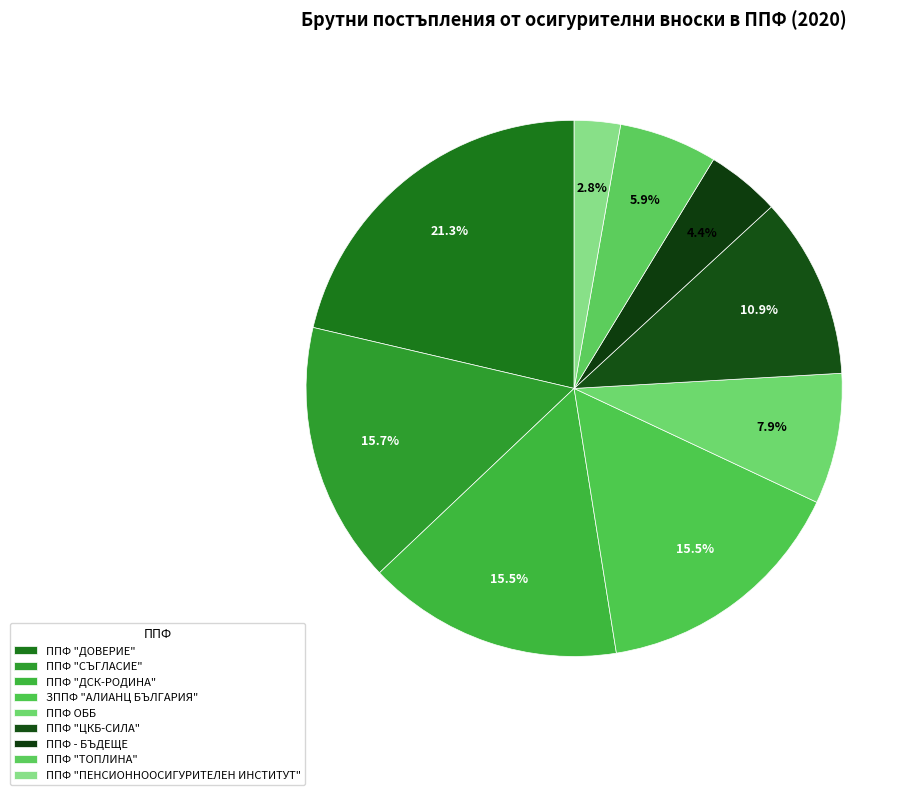

How many segments does this pie chart have?

9